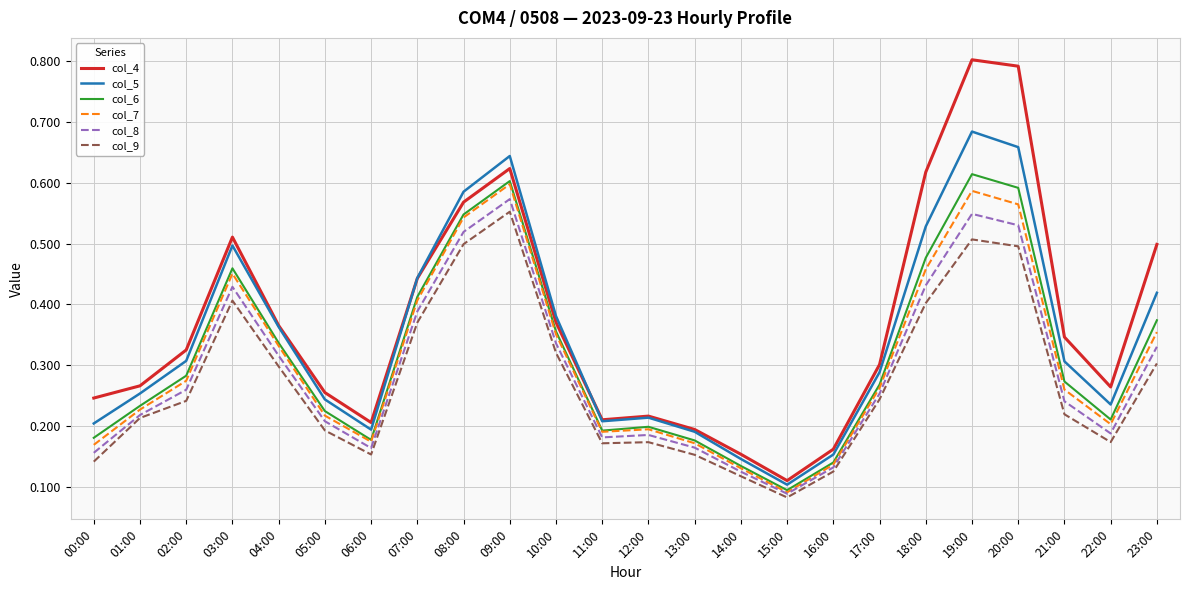

What is the total value across all series at 06:00?

1.1